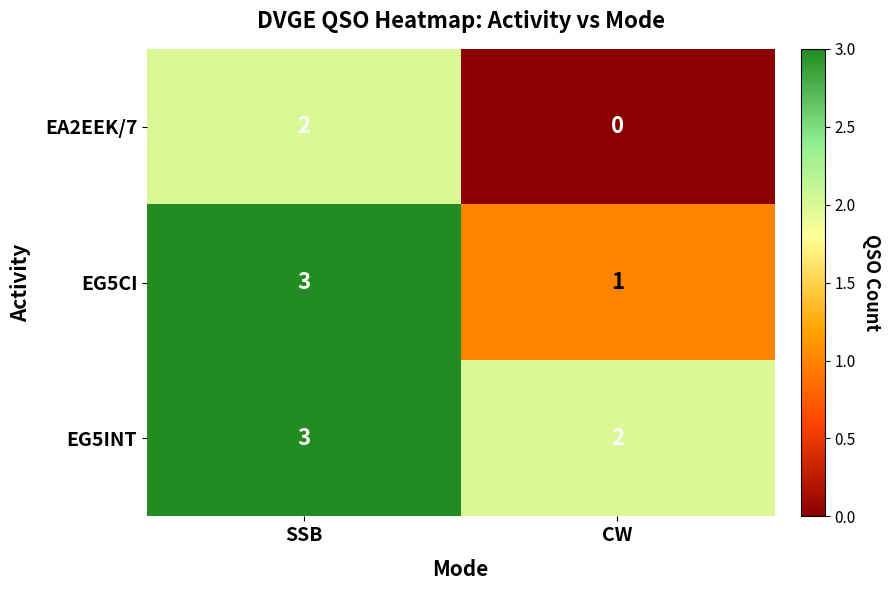

What is the highest value of the EG5CI series?

3